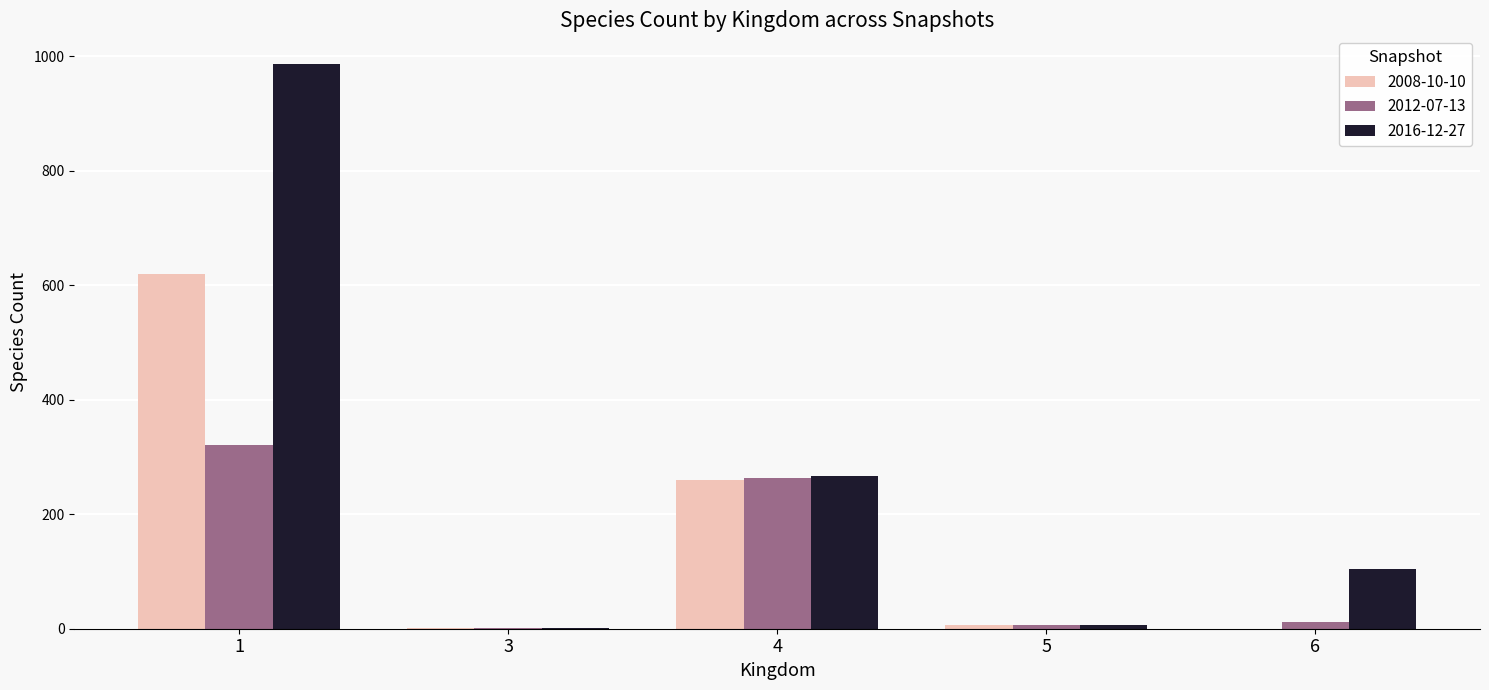

Is the value of 2008-10-10 at 1 greater than the value of 2012-07-13 at 6?

Yes